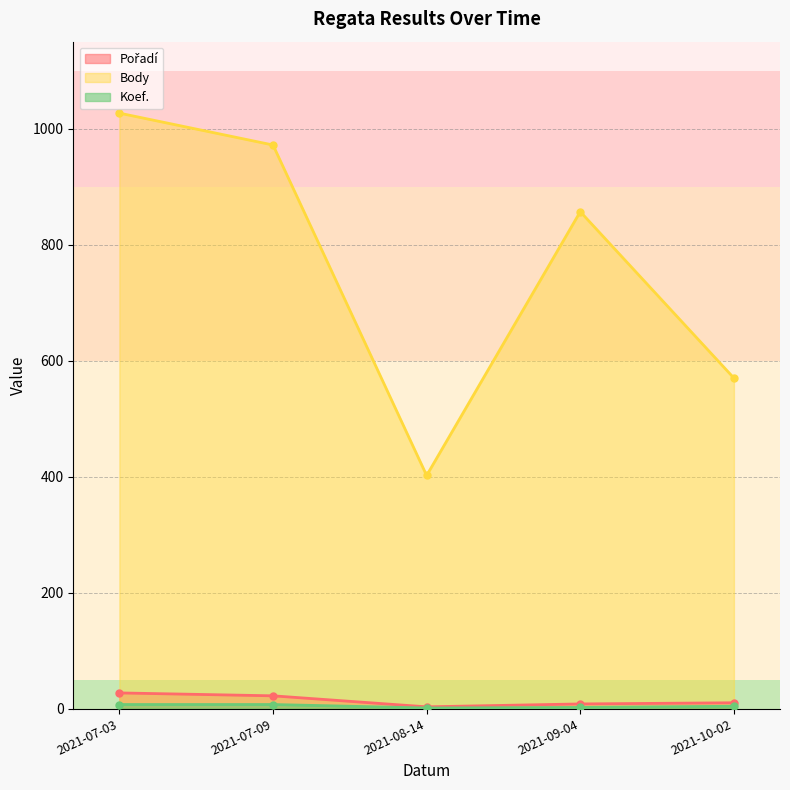

How many data points does each series have?

5